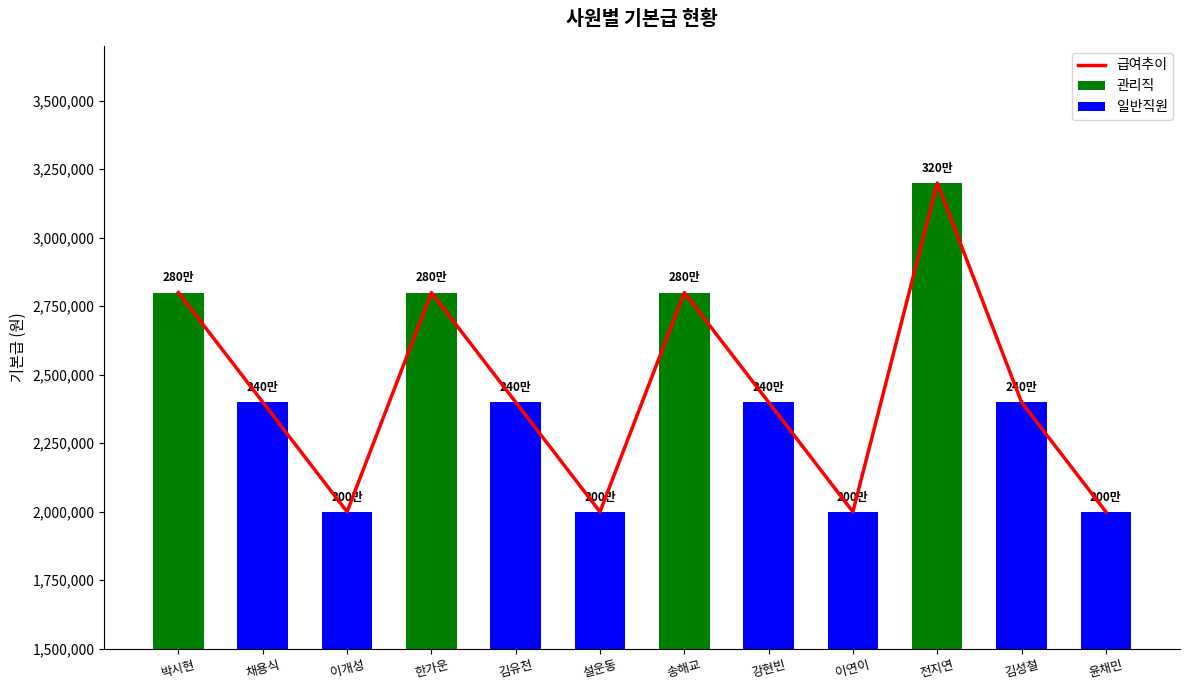

Reading left to right, extract all data points from this chart.

2800000	2400000	2000000	2800000	2400000	2000000	2800000	2400000	2000000	3200000	2400000	2000000